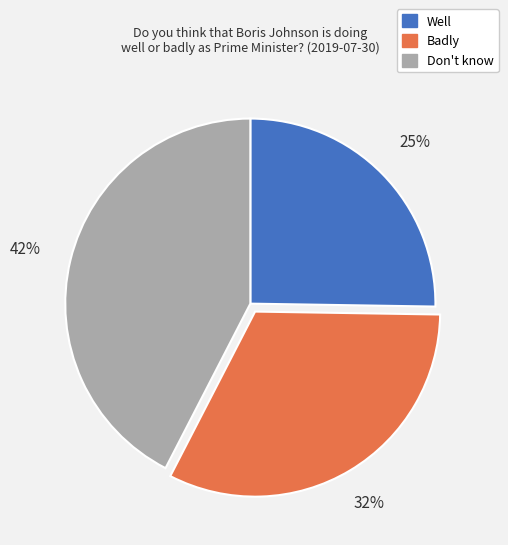

Between Well and Don't know, which is larger?

Don't know